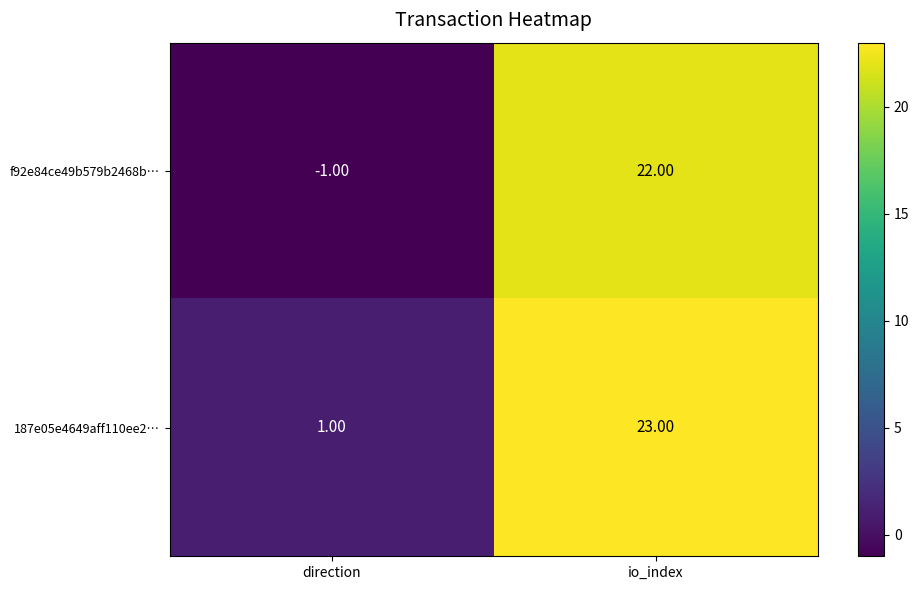

List the series in order of their peak value, highest first.

187e05e4649aff110ee2…, f92e84ce49b579b2468b…